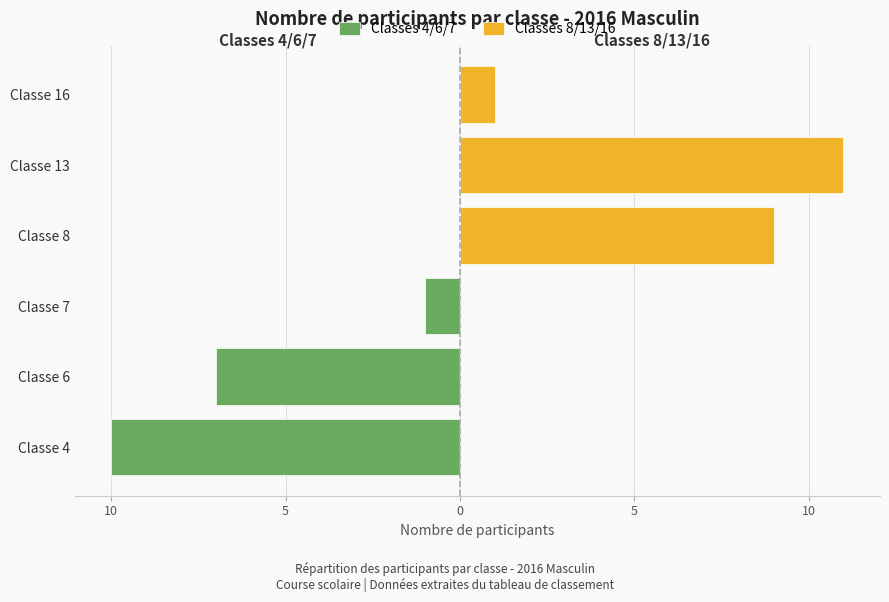

What are all the series names shown in the legend?

Classes 4/6/7, Classes 8/13/16